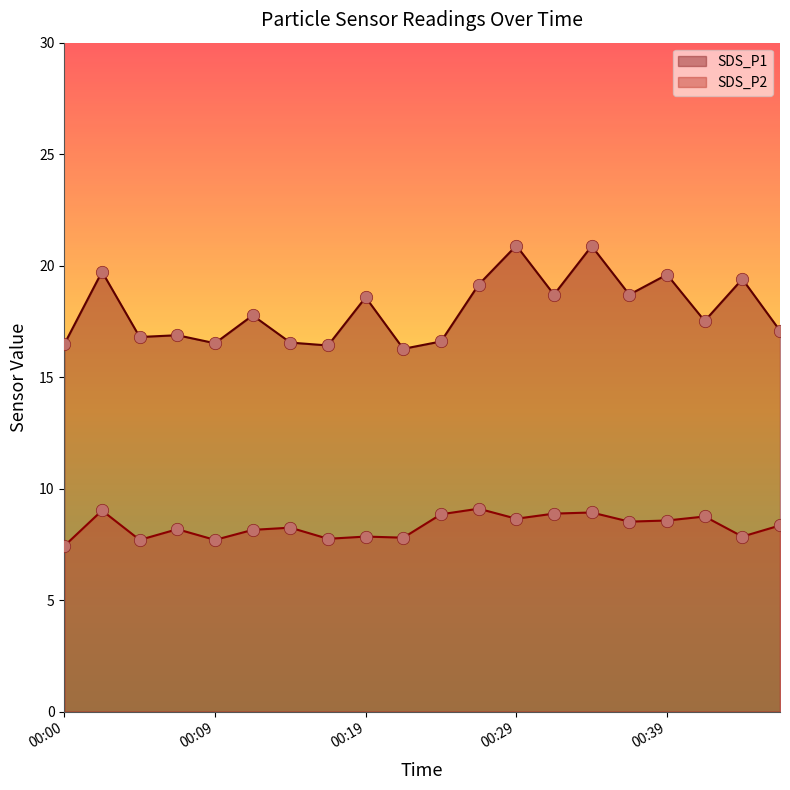

At how many categories does at least one series exceed 16?

20